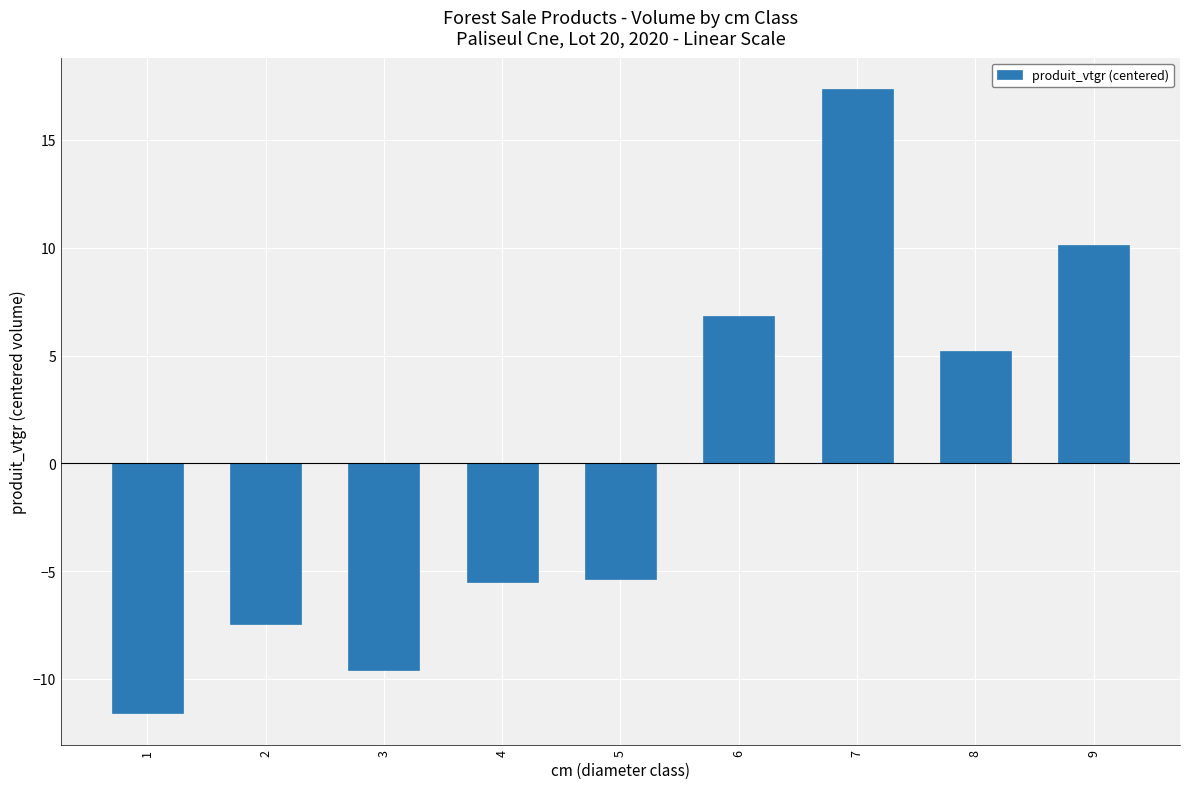

Does the chart contain stacked bars?

No